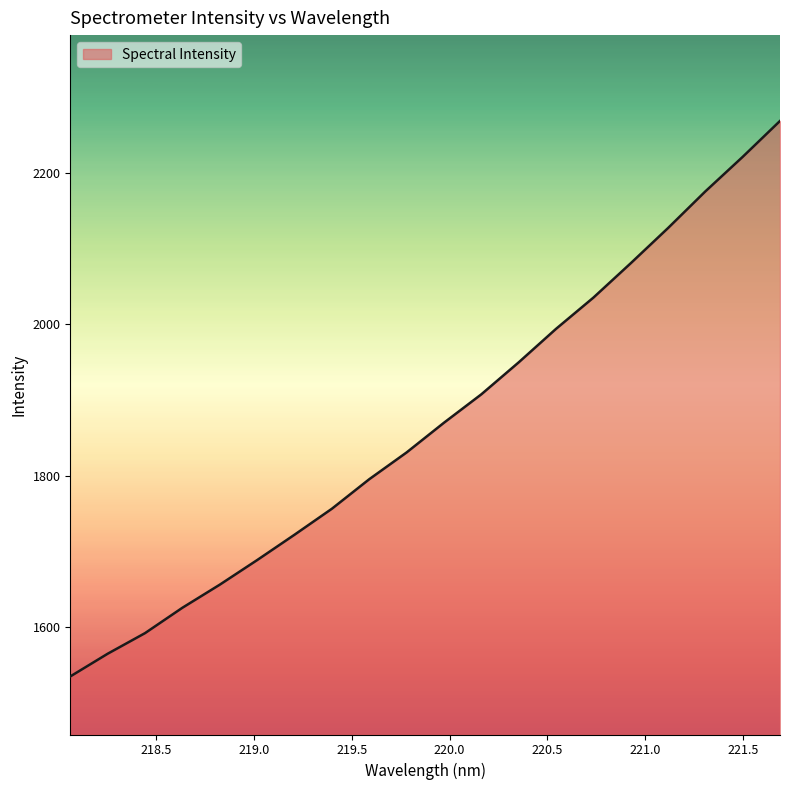

Reading left to right, list all the values displayed in this chart.

1534.7	1564.7	1592.0	1625.5	1656.0	1688.5	1722.0	1756.4	1795.4	1830.8	1870.0	1907.6	1949.8	1994.1	2035.3	2080.8	2127.3	2175.8	2221.4	2268.9